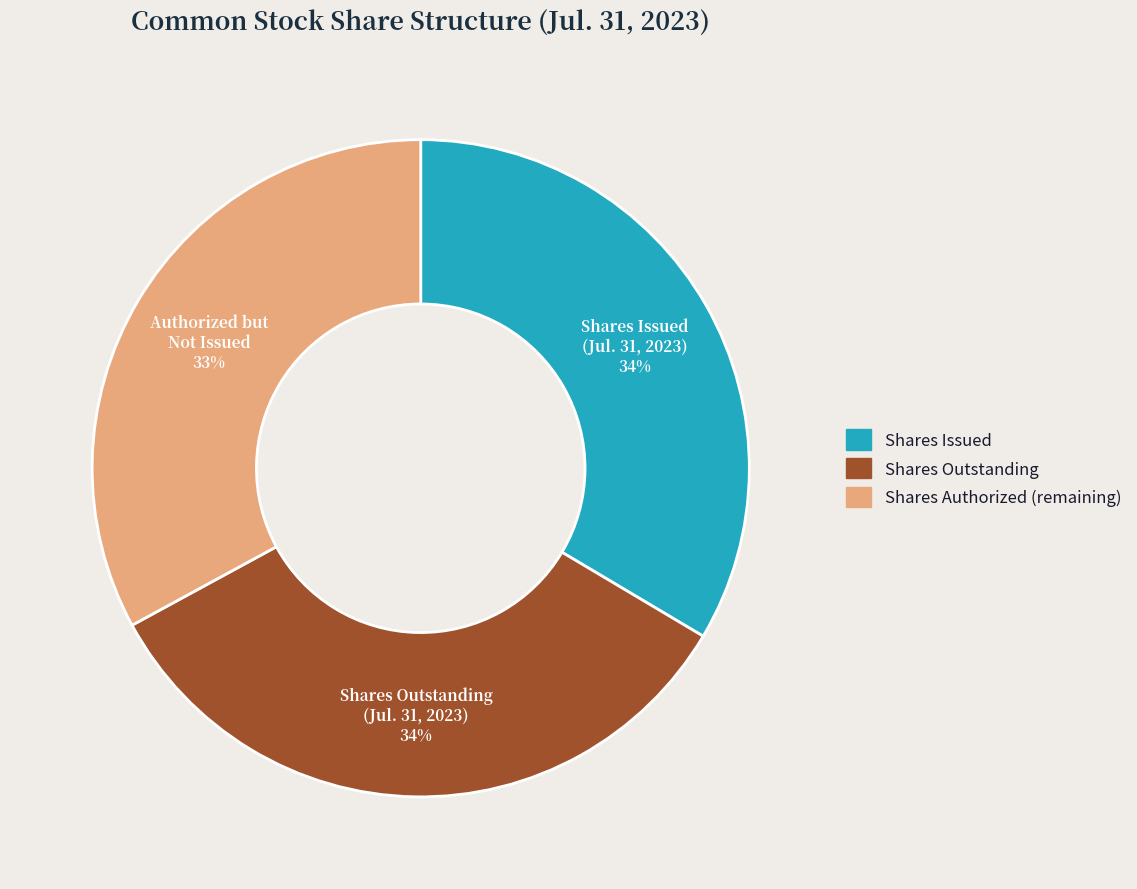

How many segments does this pie chart have?

3